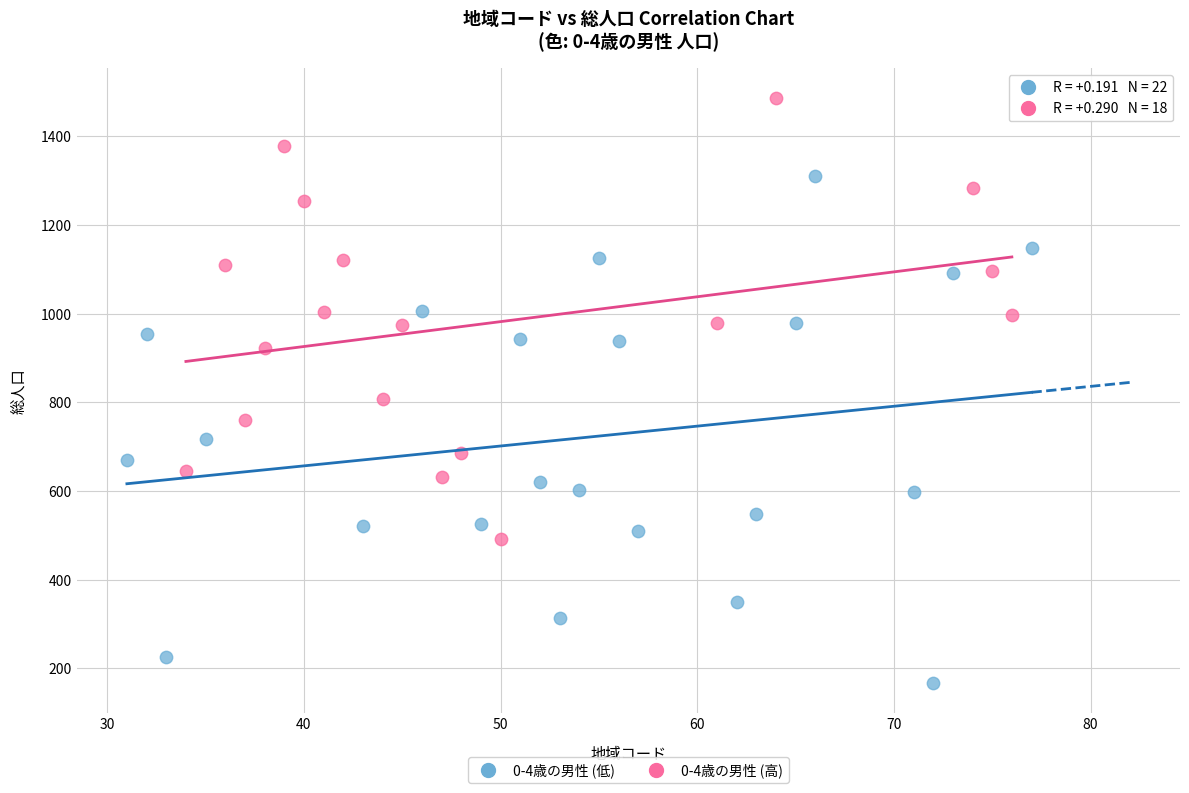

What are all the series names shown in the legend?

0-4歳の男性 (低), 0-4歳の男性 (高)